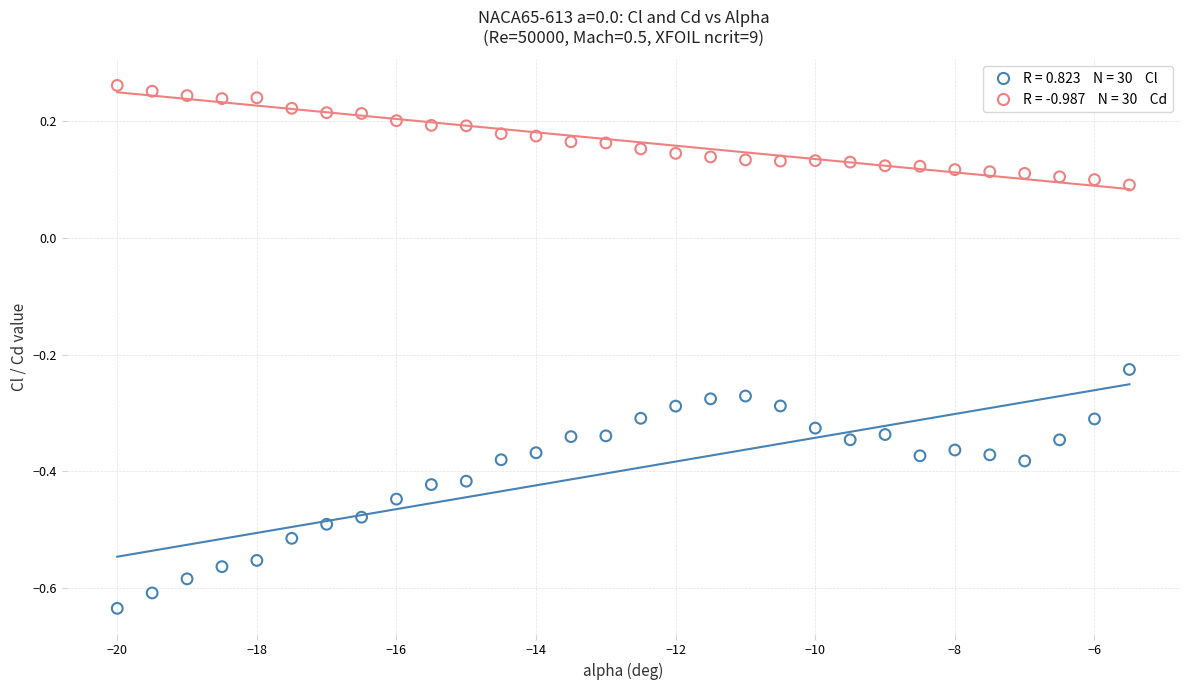

Across all data points, what is the range of X values (max minus min)?

14.5